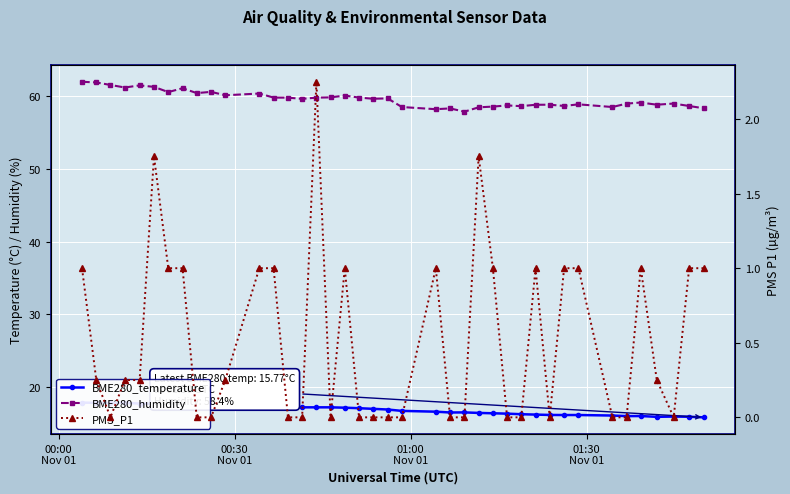

Is this an area chart (filled region under the line)?

No